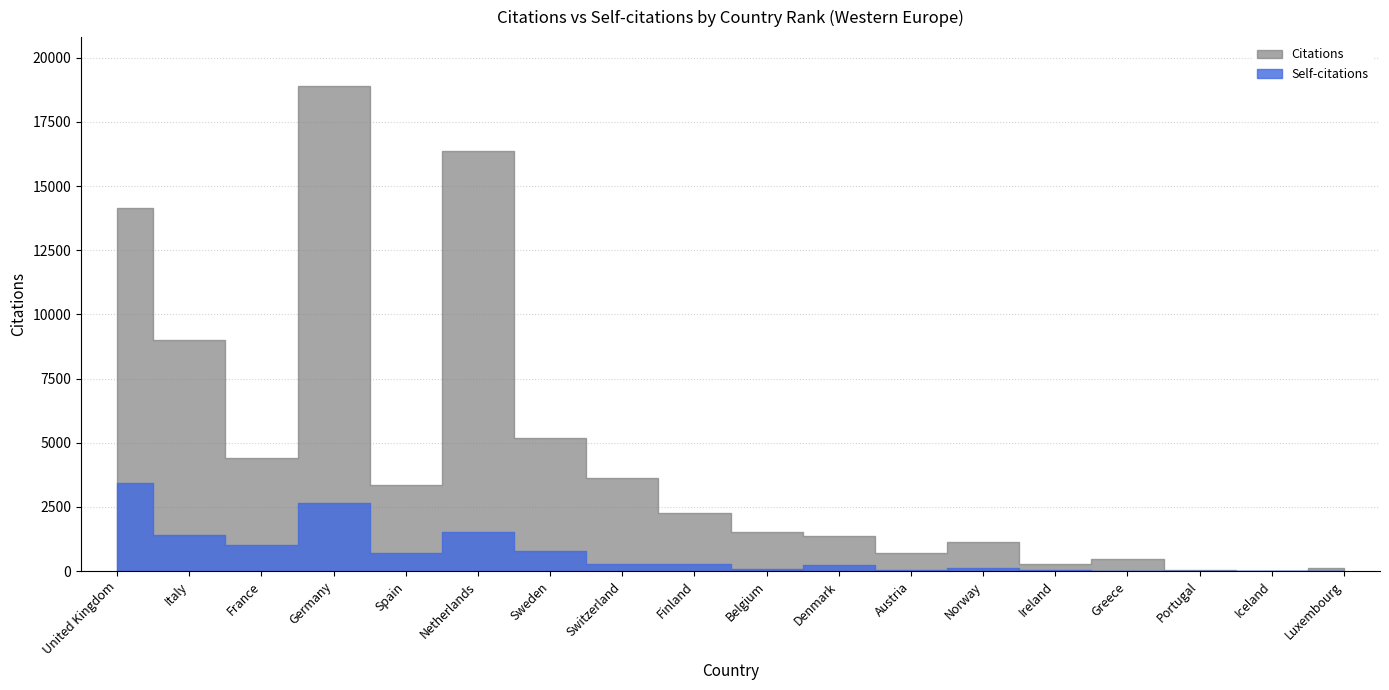

At which label is Citations closest to 9460?

Italy